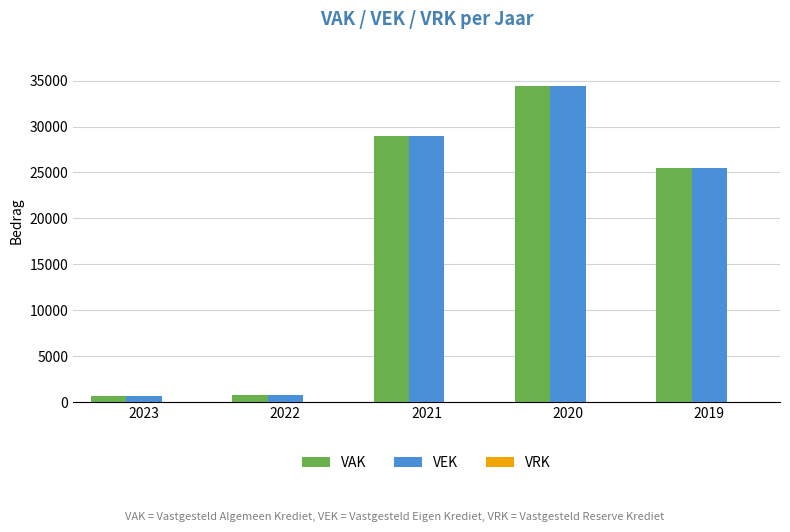

Which category has the highest value across all series?

2020